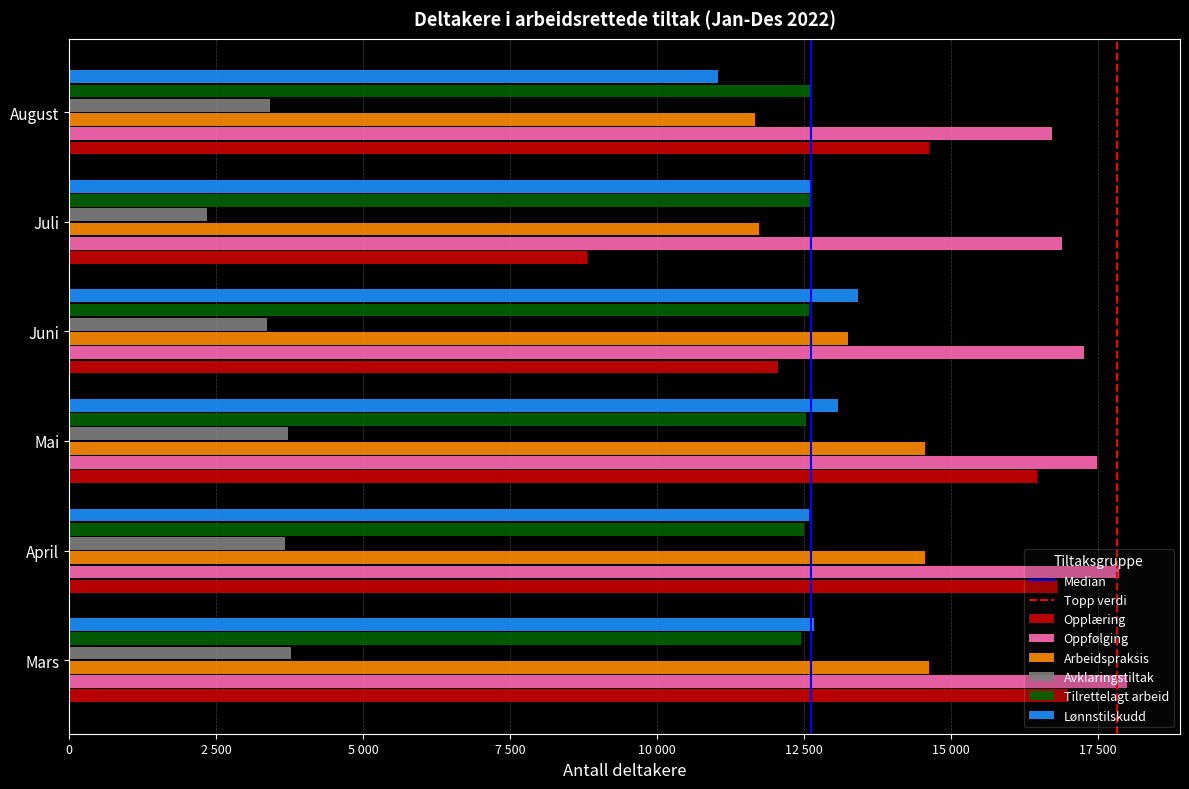

At how many categories does at least one series exceed 10931?

6